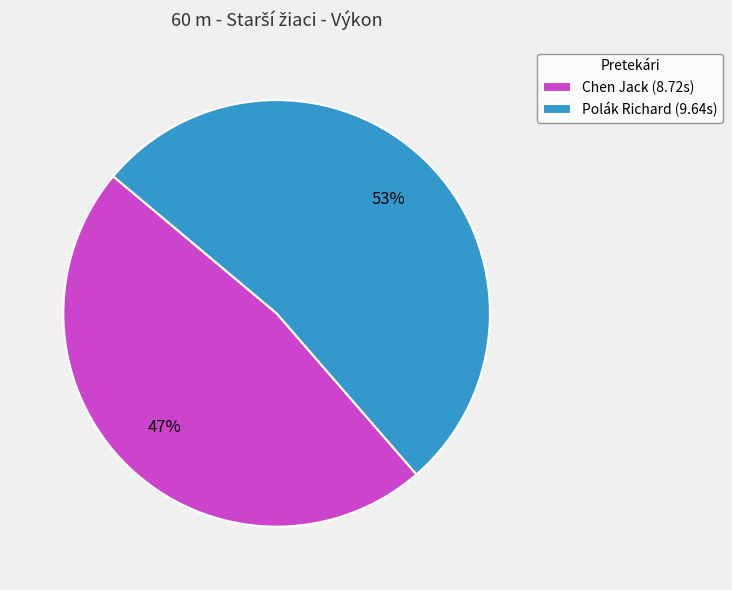

Approximately how many times larger is the value at Polák Richard compared to Chen Jack?

1.1